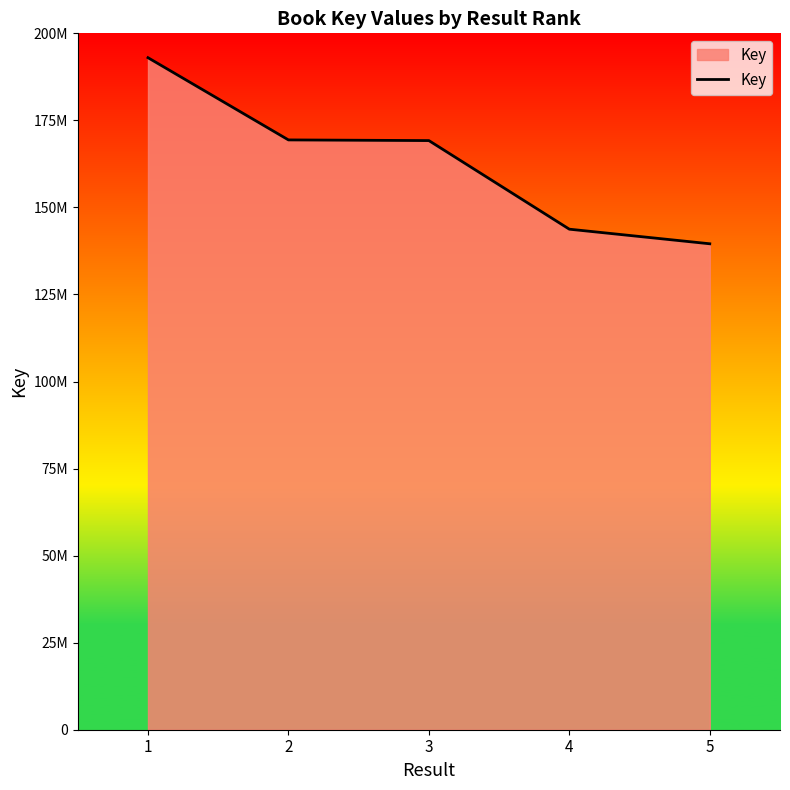

Does the chart display data point markers on the line(s)?

No